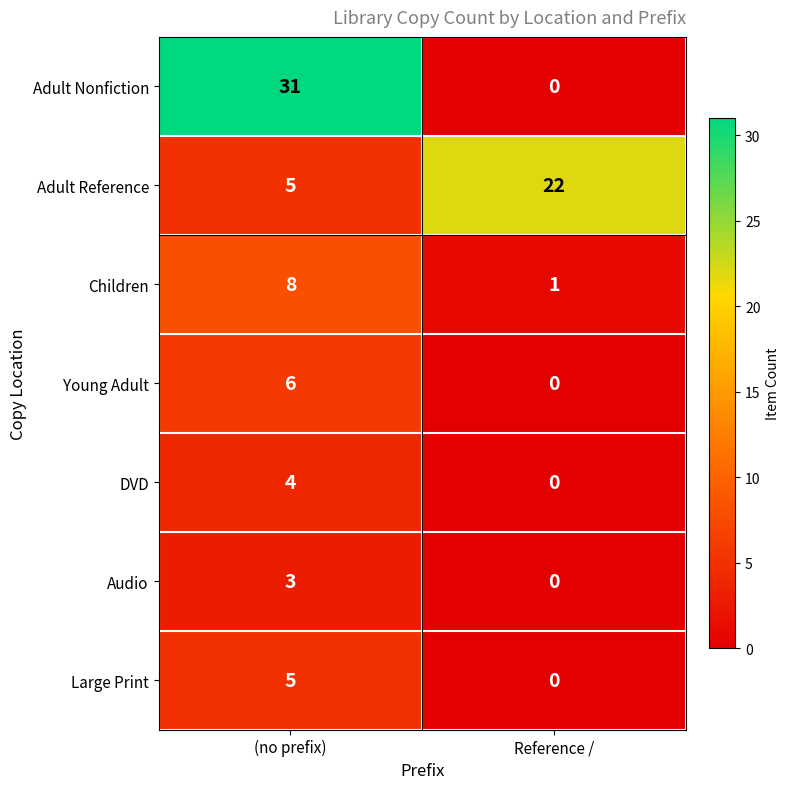

How many values in Adult Nonfiction are above zero?

1